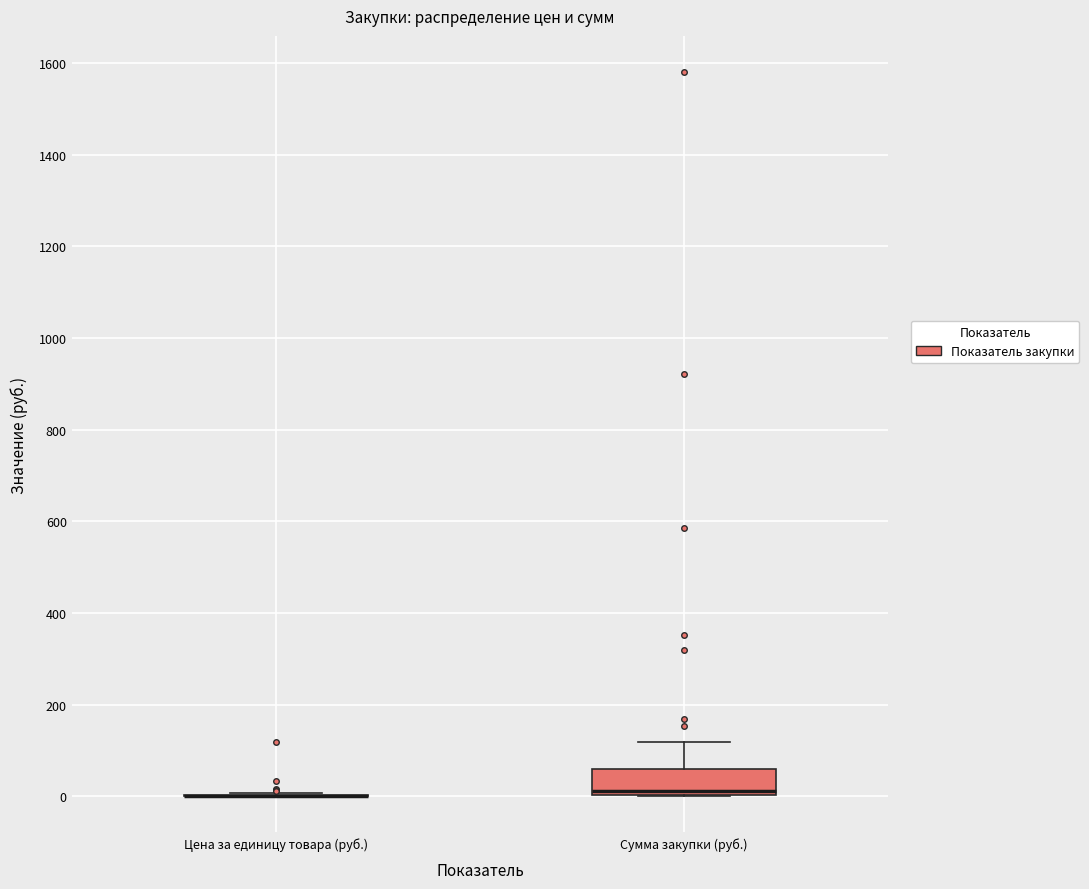

Reading left to right, transcribe this box plot: for each box, give where its median line is, the range the box spans, and where its two whiskers end, as read against the y-axis. The values are not printed on the chart, so give them approximately, as read against the axis.

Цена за единицу товара (руб.): box collapsed to a line at 0, whiskers 0 to 0
Сумма закупки (руб.): median 20, box 0 to 60, whiskers 0 to 120